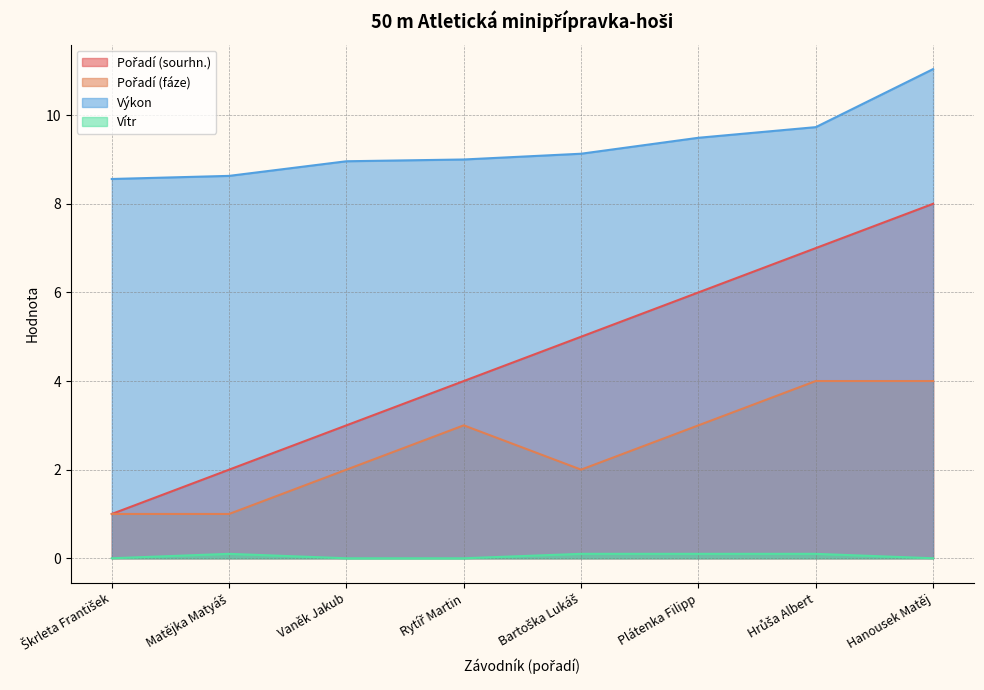

What is the difference between the maximum and second lowest values in the Pořadí (sourhn.) series?

6.0